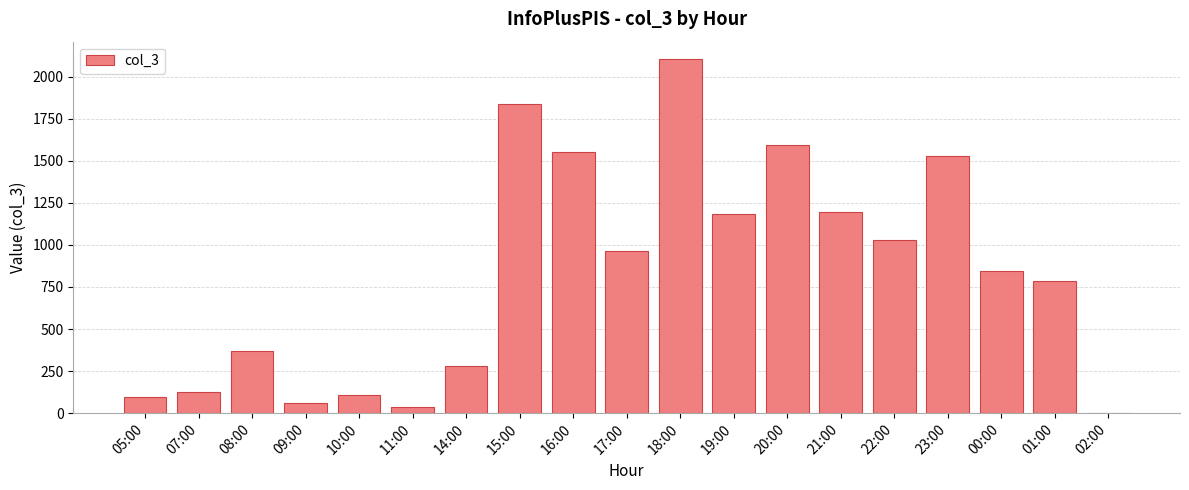

The chart shows a value of 99 at 05:00. True or false?

True